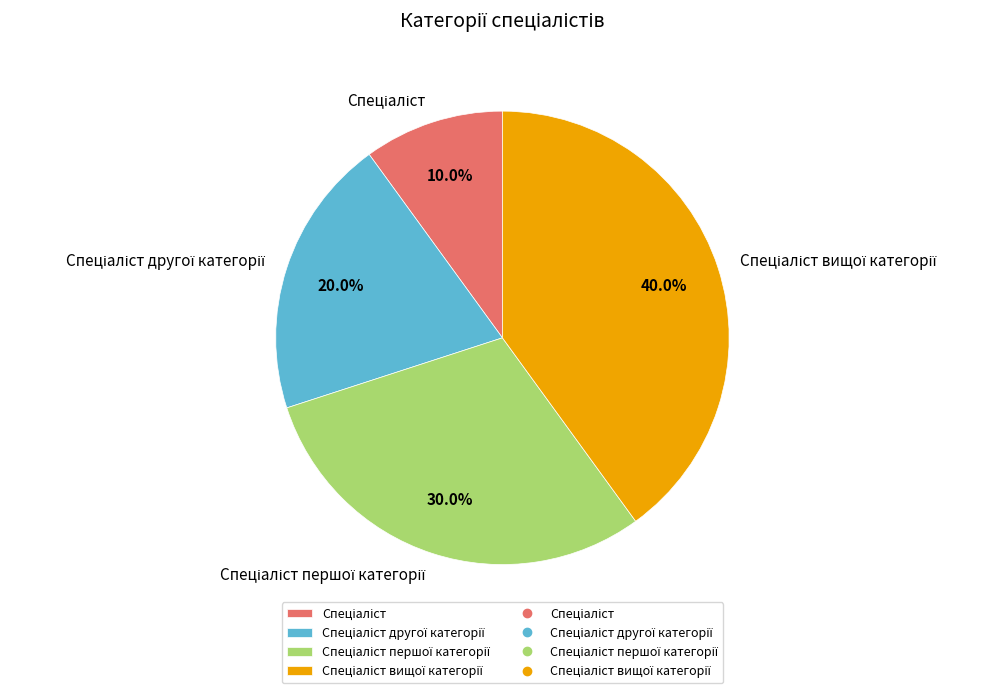

Does any single category account for the majority?

No